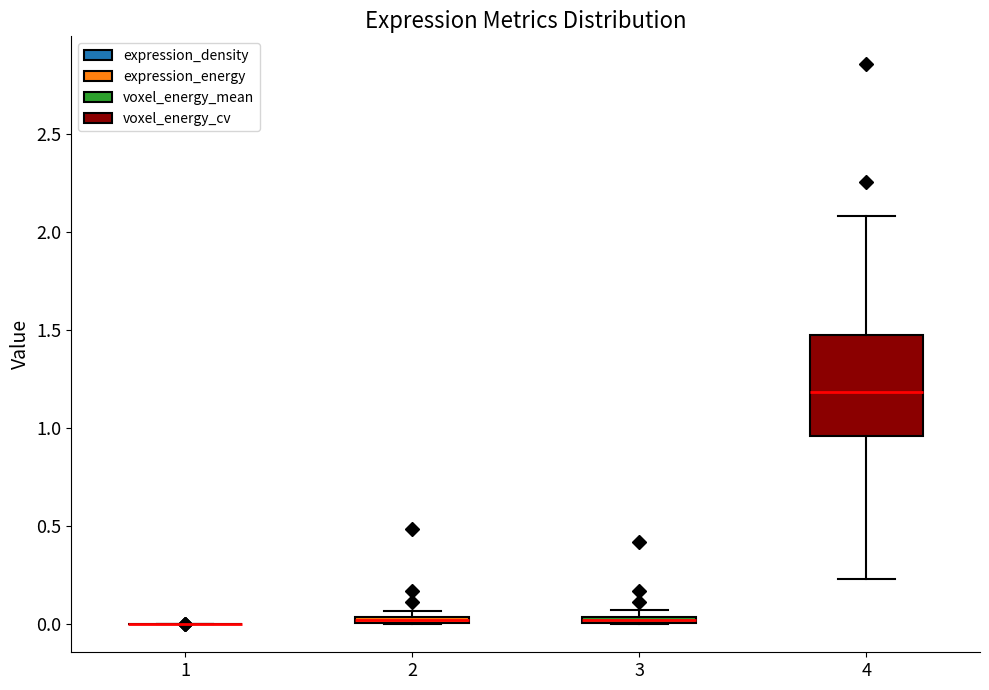

Comparing the boxes themselves (not the whiskers), which one is the tallest?

4